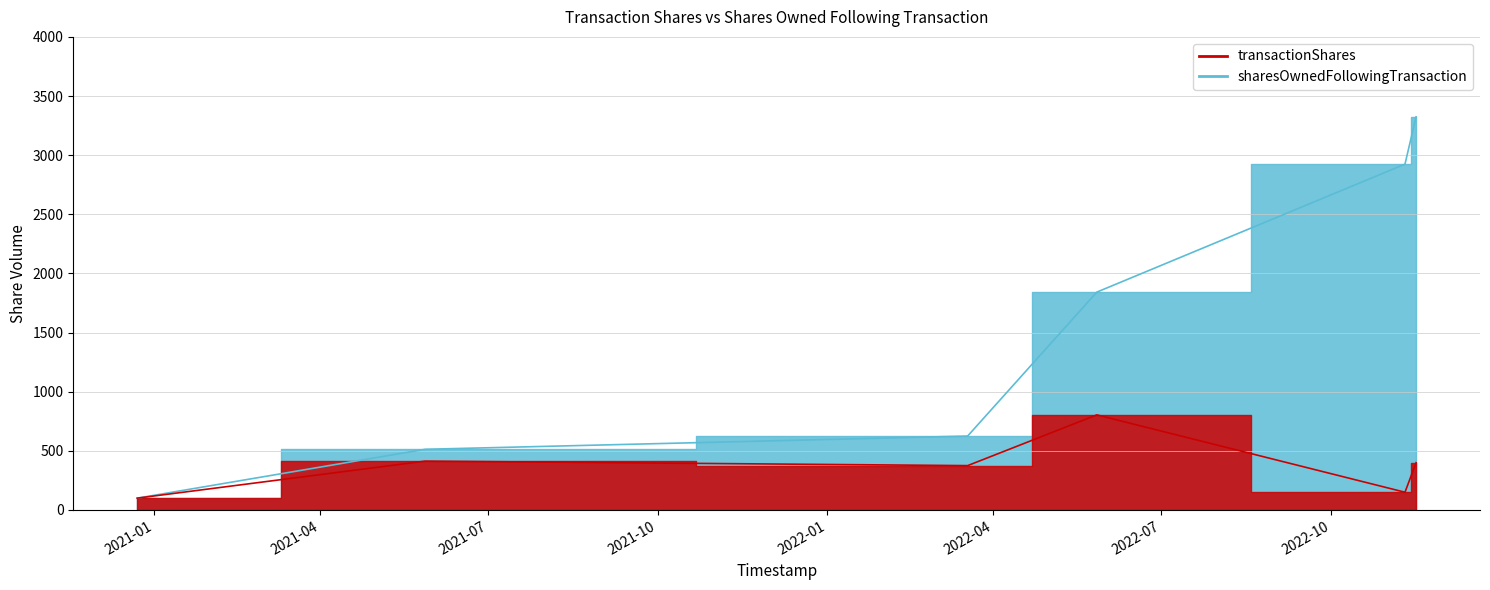

Between 2021-05-28 and 2022-11-10, which is larger?

2021-05-28